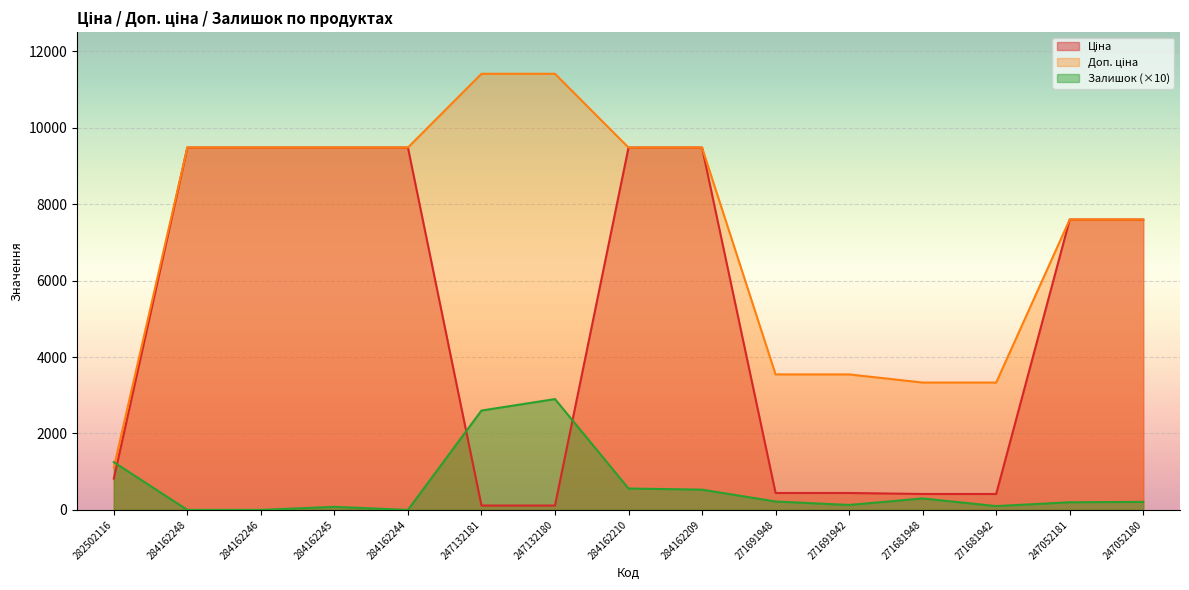

Rank the series by their average value, from lowest to highest.

Залишок, Ціна, Доп. ціна